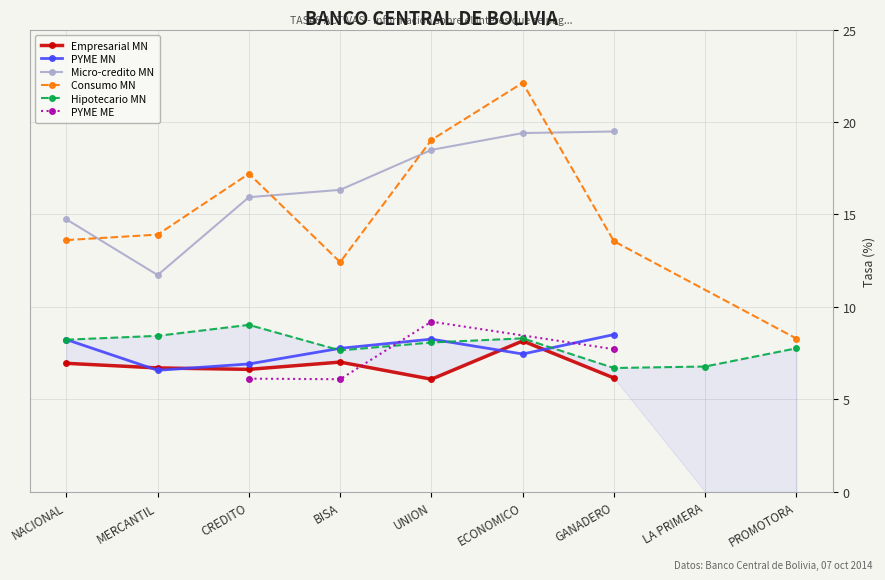

True or false: Consumo MN and PYME MN cross at least once.

False